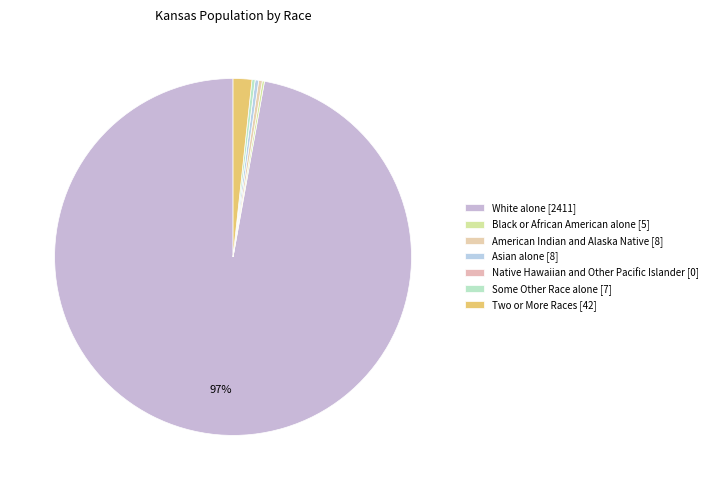

Which category has the smallest portion of the pie?

Native Hawaiian and Other Pacific Islander